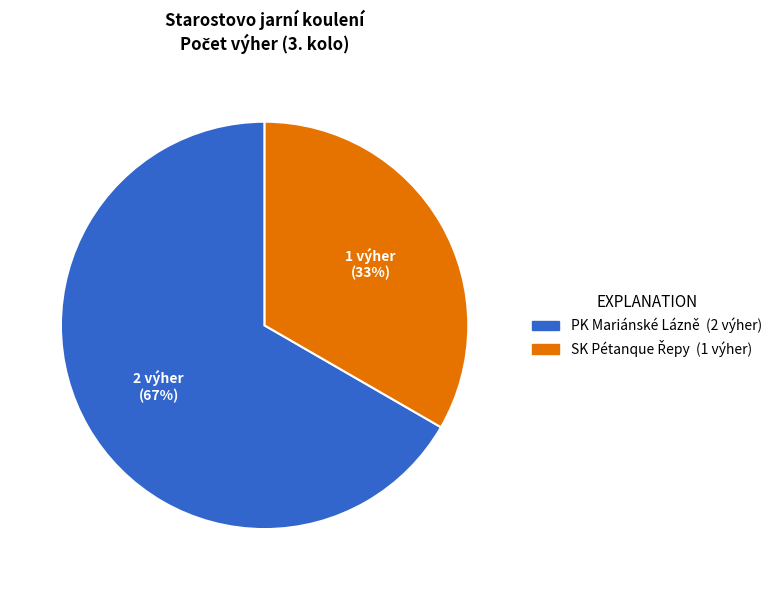

How many segments does this pie chart have?

2